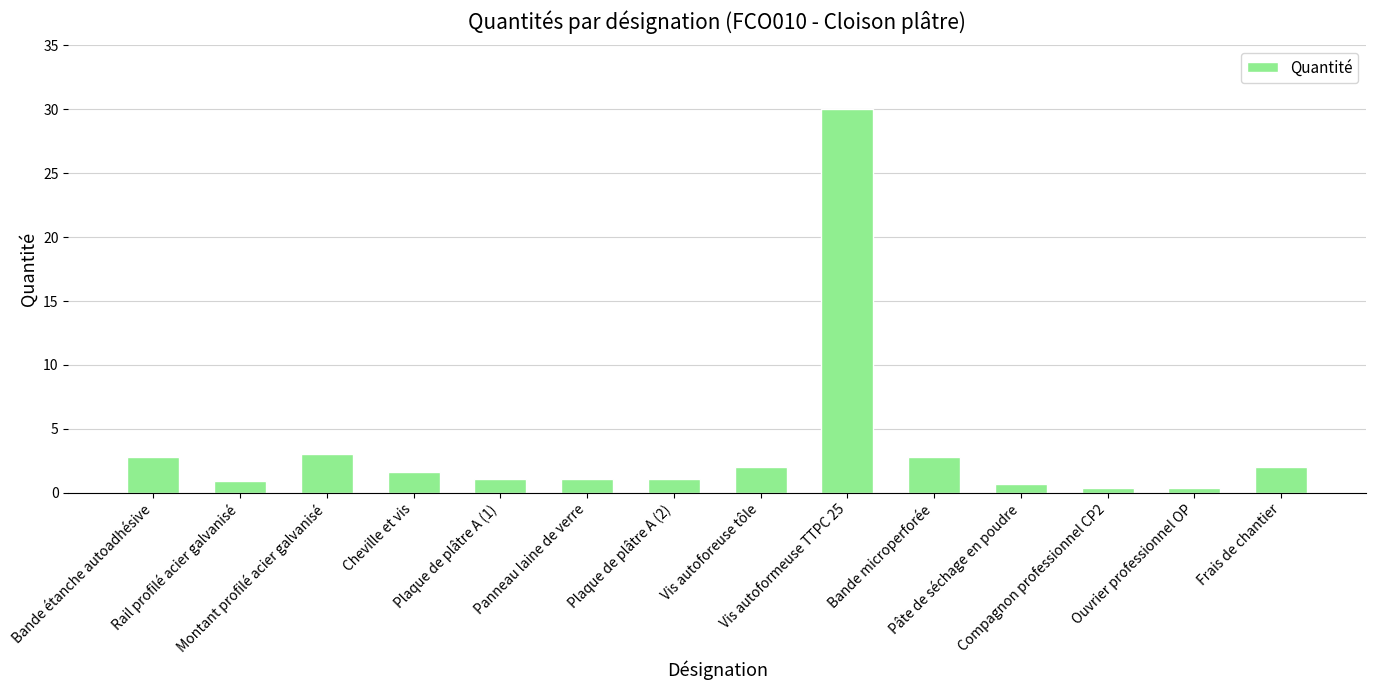

What is the maximum value shown in the chart?

30.0